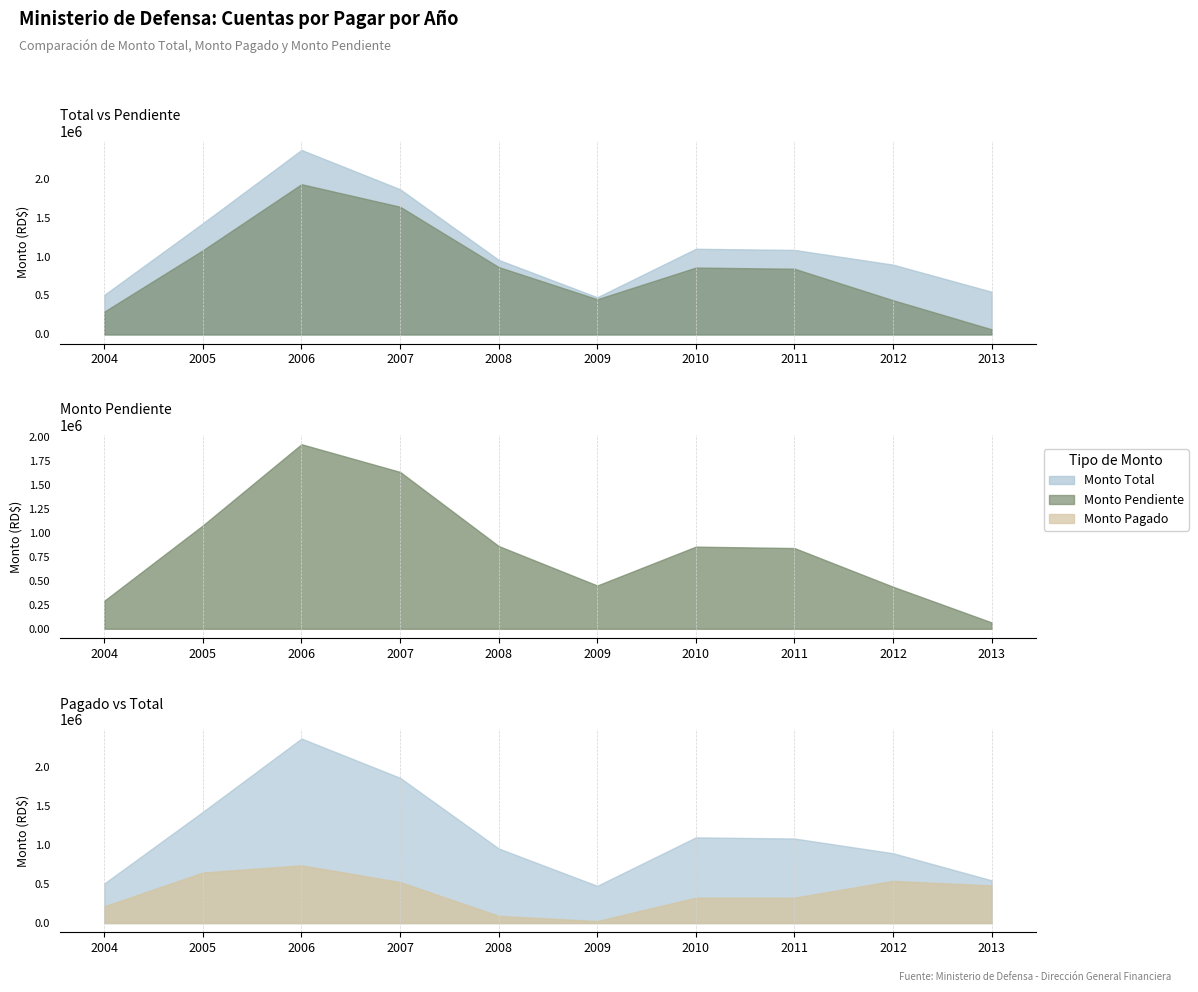

What is the value of the Monto pagado point at the 2nd from the left?

644750.0